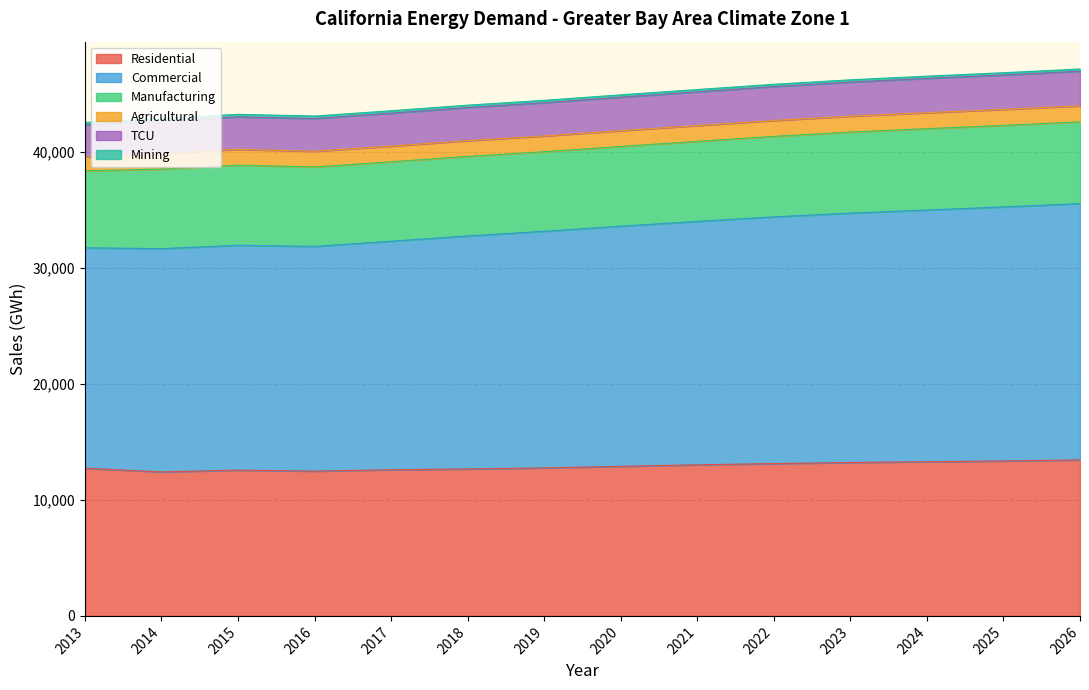

The Residential series shows 3390.6 at 2016. True or false?

False